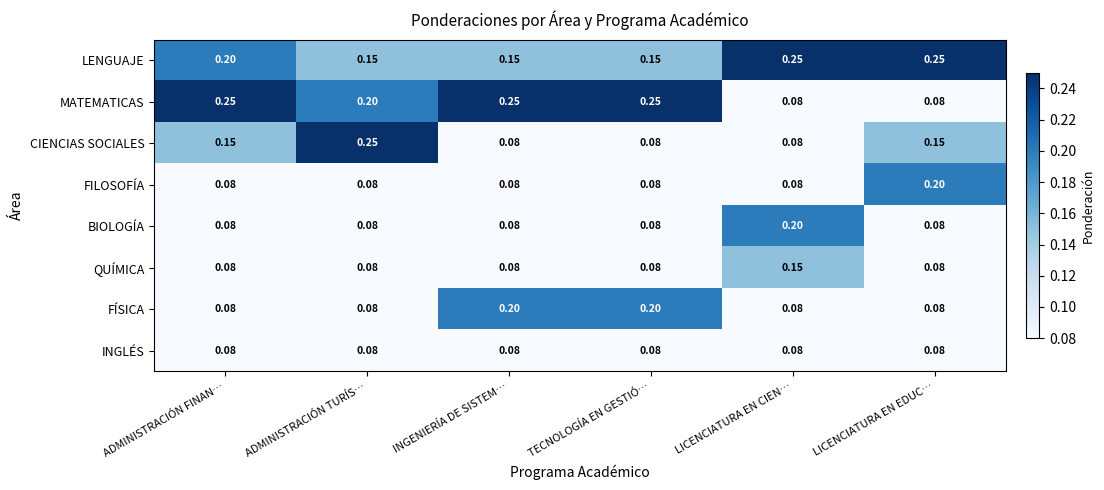

Which series has the largest range (max minus min)?

MATEMATICAS